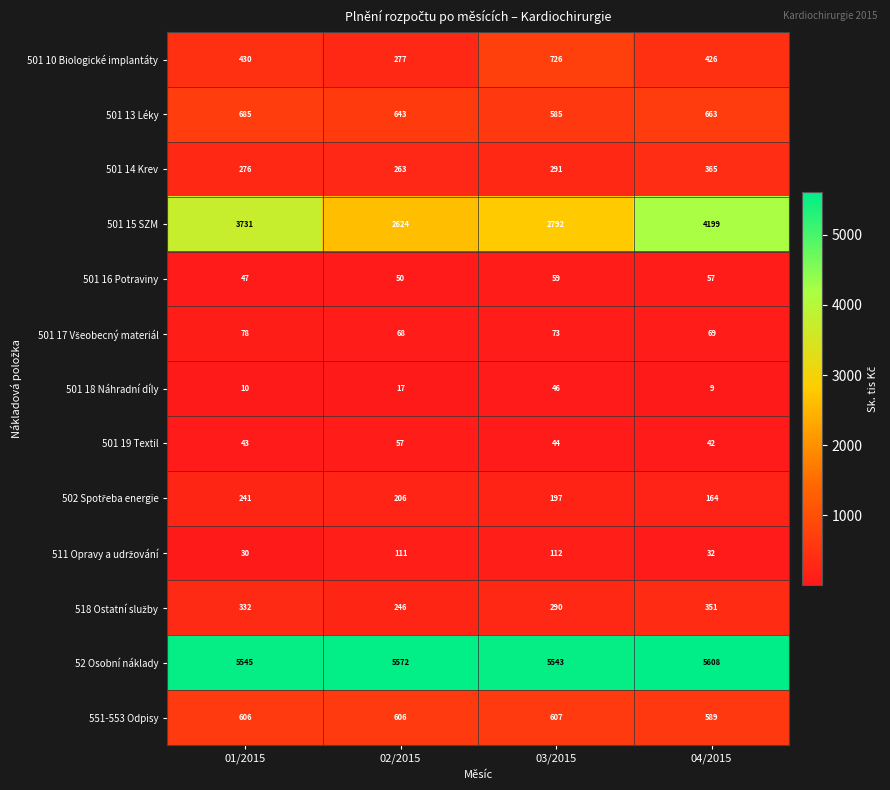

List the labels in order of 501 18 Náhradní díly value, largest first.

03/2015, 02/2015, 01/2015, 04/2015